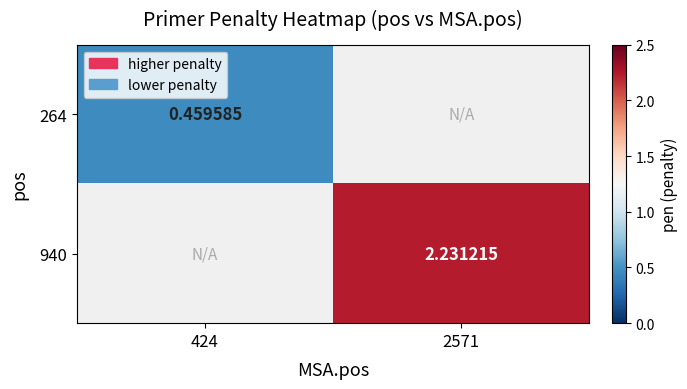

What is the greatest value displayed?

2.2